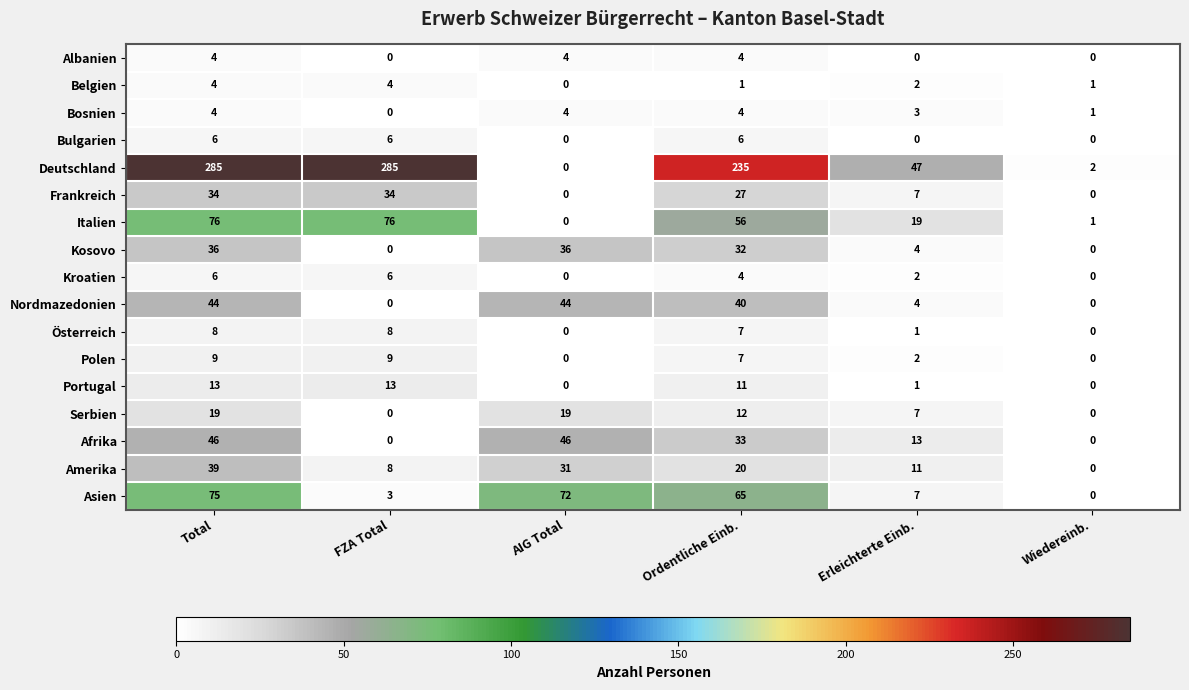

How many values in Kosovo are above zero?

4